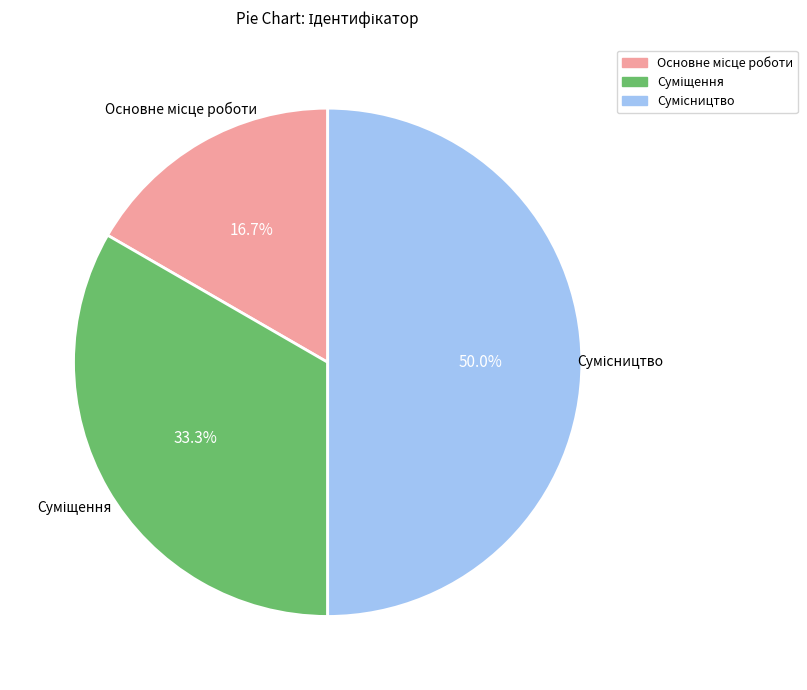

What is the change in value from Суміщення to Сумісництво?

+1